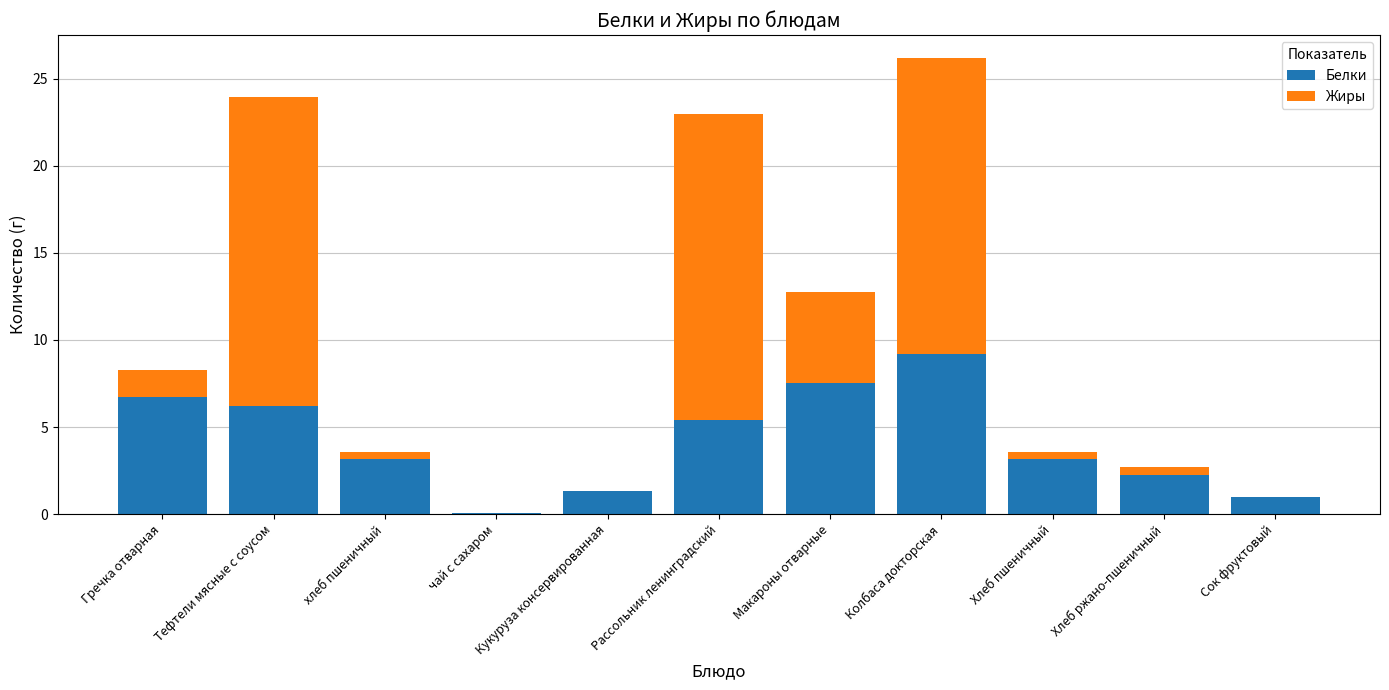

Which category has the highest value in the Белки series?

Колбаса докторская